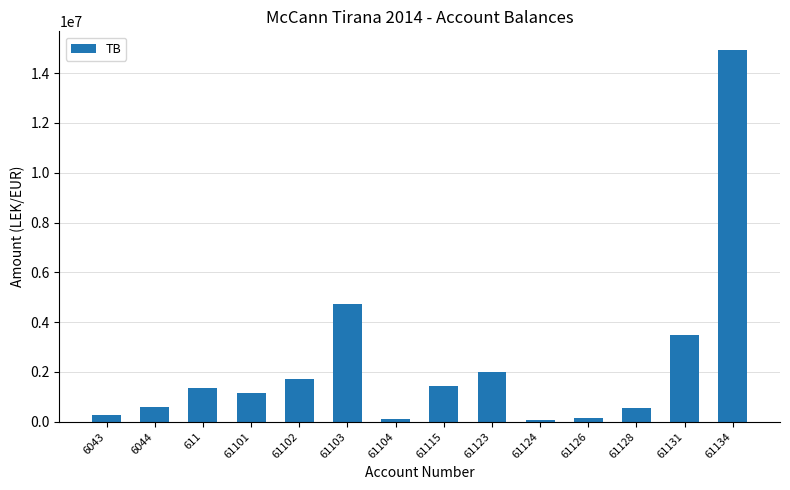

What is the maximum value shown in the chart?

14931158.8